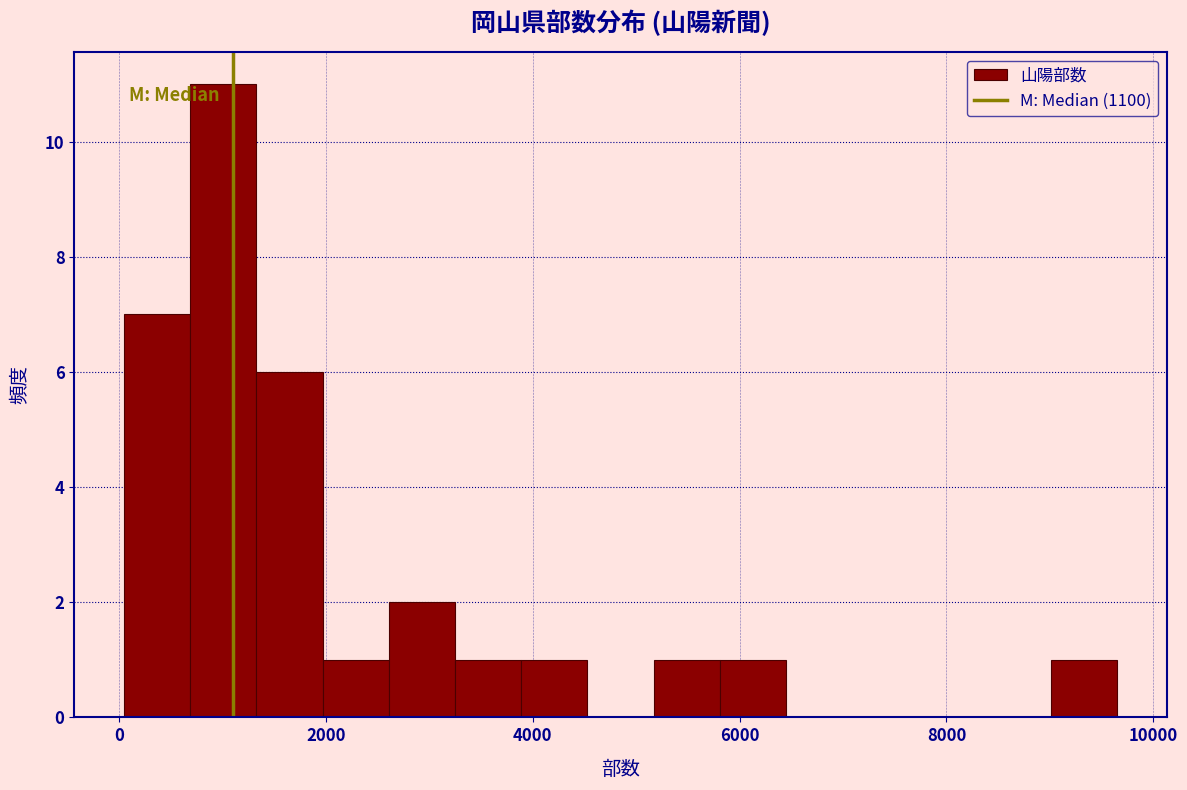

Around what value on the x-axis is the tallest bar? Give the approximate position of its centre, as read against the axis.

1000